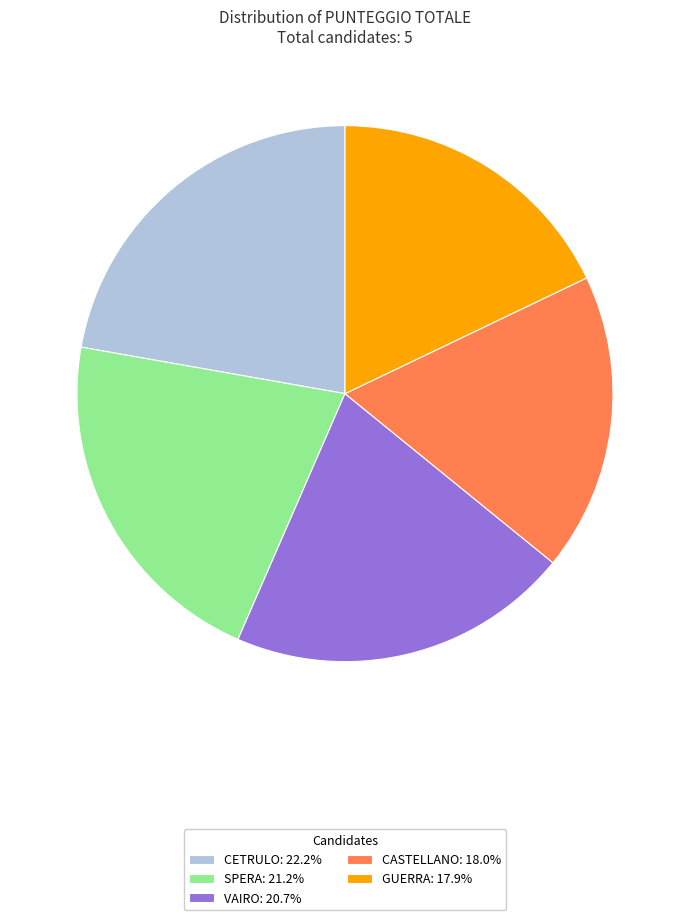

What is the ratio of the value at CETRULO: 22.2% to the value at CASTELLANO: 18.0%?

1.2